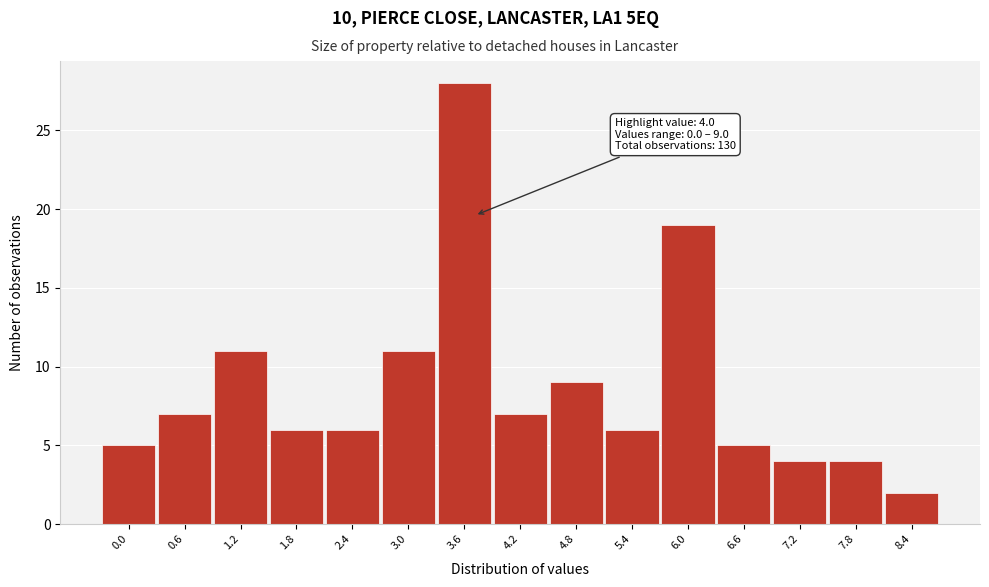

Reading left to right, transcribe all the data shown in this chart.

0.0=5	0.6=7	1.2=11	1.8=6	2.4=6	3.0=11	3.6=28	4.2=7	4.8=9	5.4=6	6.0=19	6.6=5	7.2=4	7.8=4	8.4=2